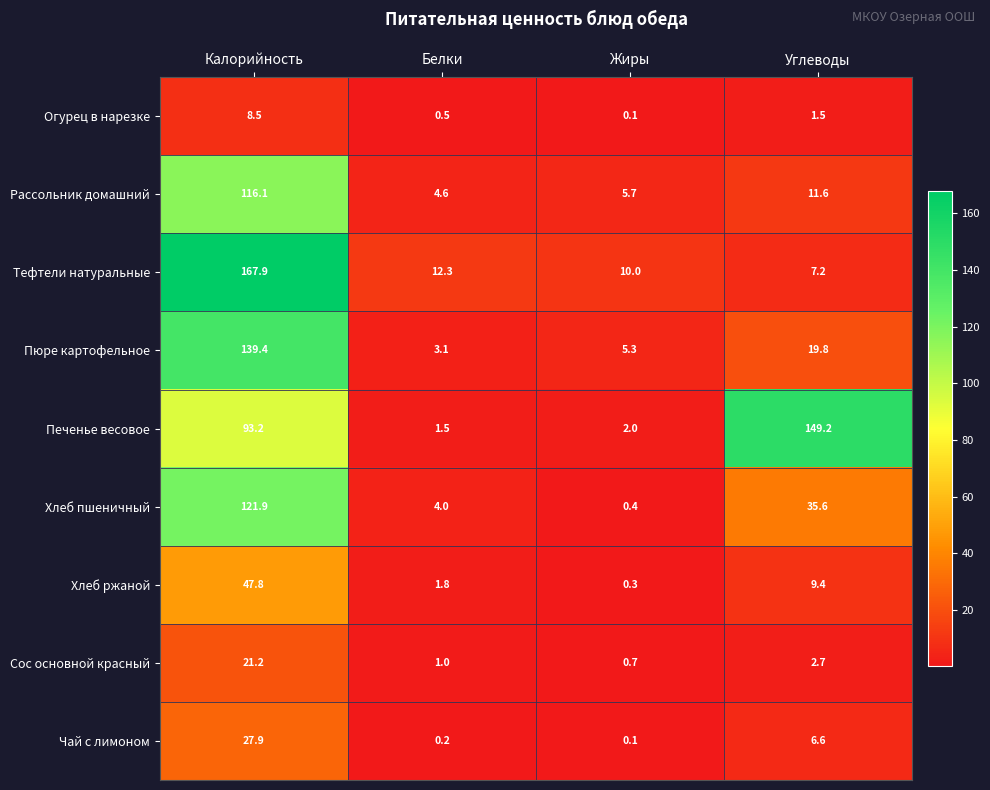

Which category has the highest value across all series?

Калорийность